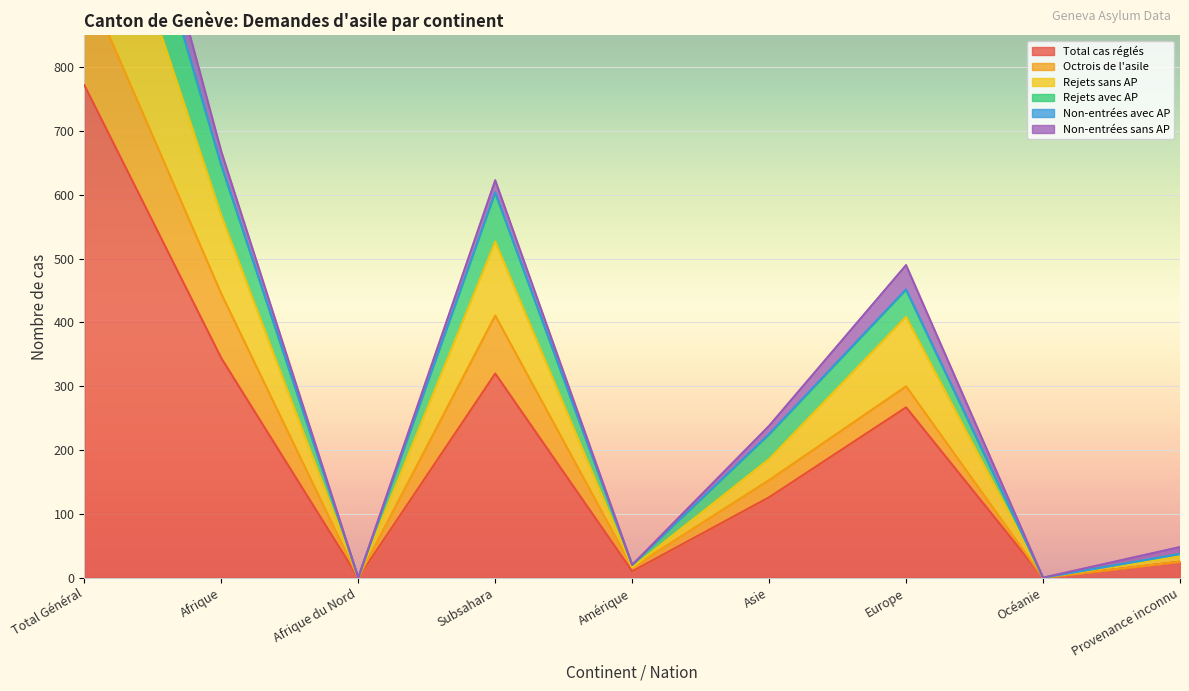

True or false: Total cas réglés has a value of 772 at Total Général.

True